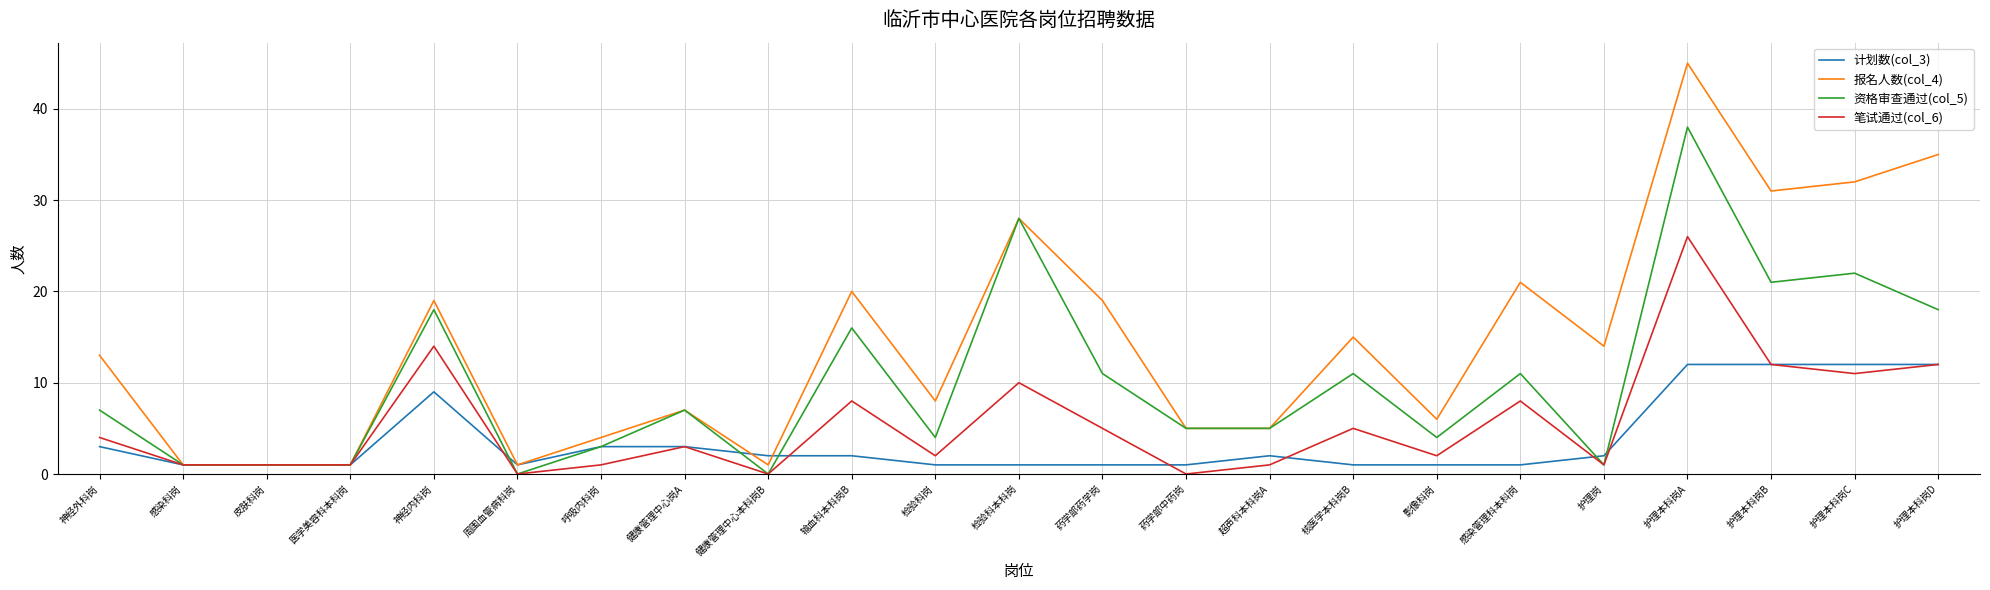

At which category is the sum across all series the highest?

护理本科岗A